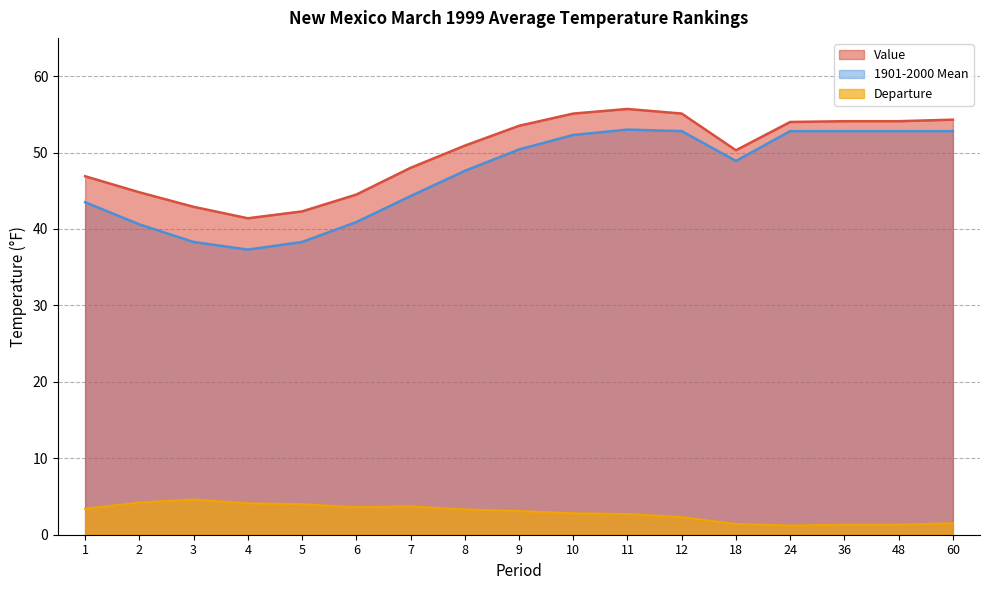

Rank the series by their maximum value, from highest to lowest.

Value, 1901-2000 Mean, Departure